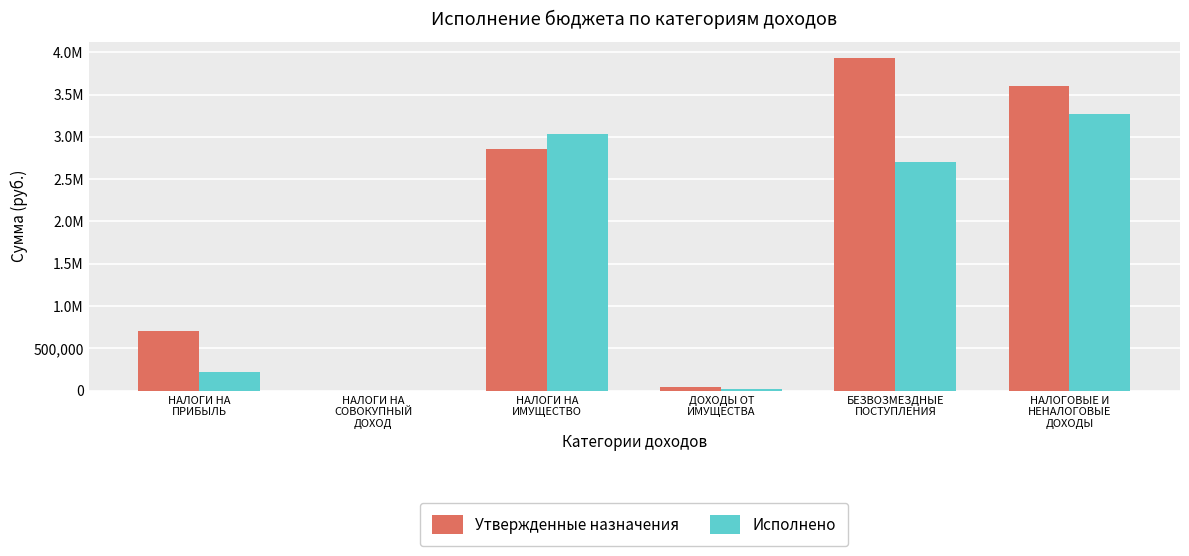

What is the value of the Утвержденные назначения bar at the 1st from the left?

700001.0